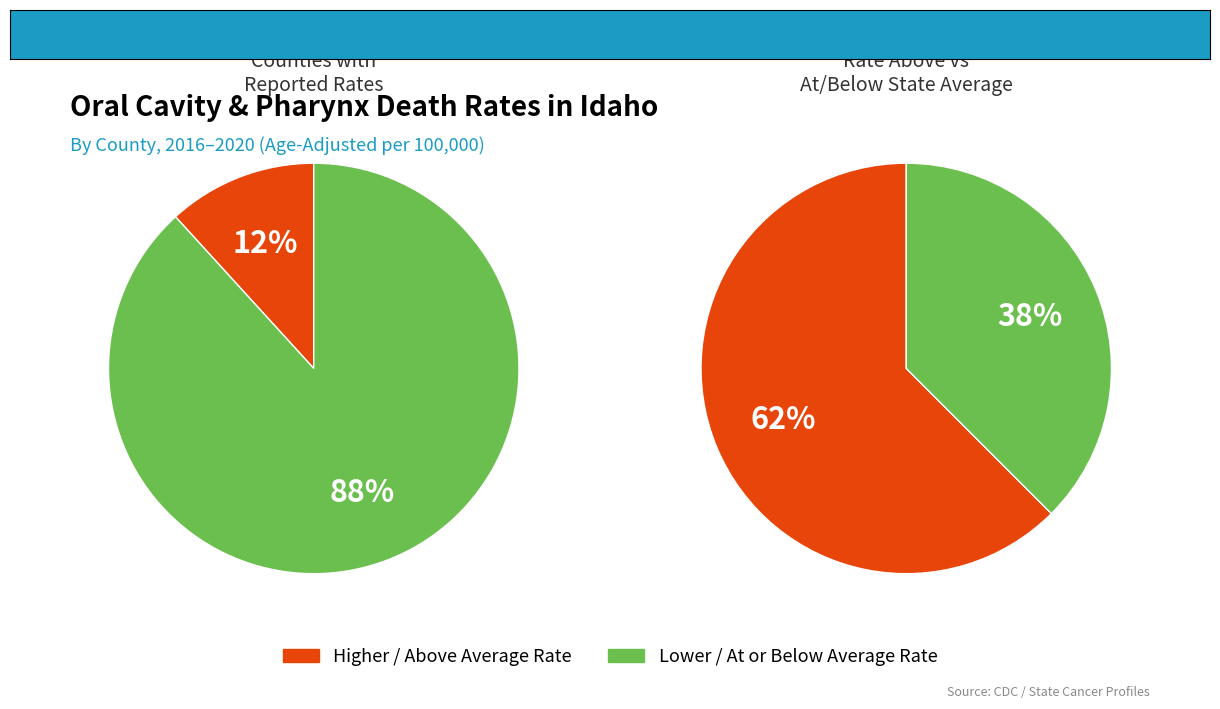

Is it true that 0 is 30% of the pie?

False